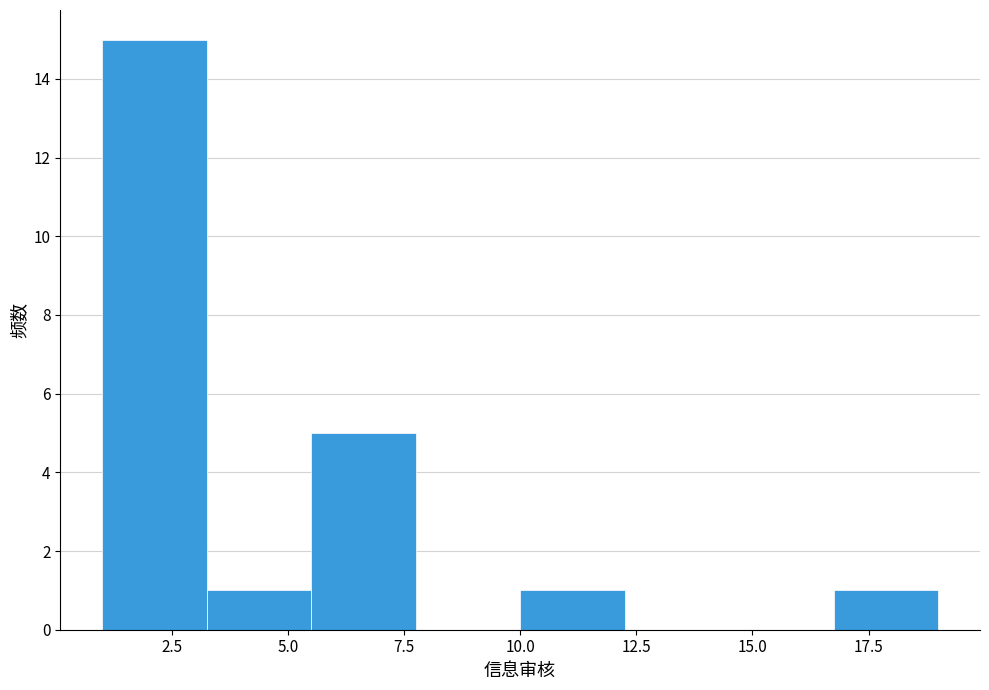

Reading left to right, transcribe this chart: for each bar, give the range it covers on the x-axis and its height. Neither the bar edges nor the heights are printed on the chart, so give them approximately, as read against the axes.

1.00 to 3.25: 15
3.25 to 5.50: 1
5.50 to 7.75: 5
7.75 to 10.00: 0
10.00 to 12.25: 1
12.25 to 14.50: 0
14.50 to 16.75: 0
16.75 to 19.00: 1